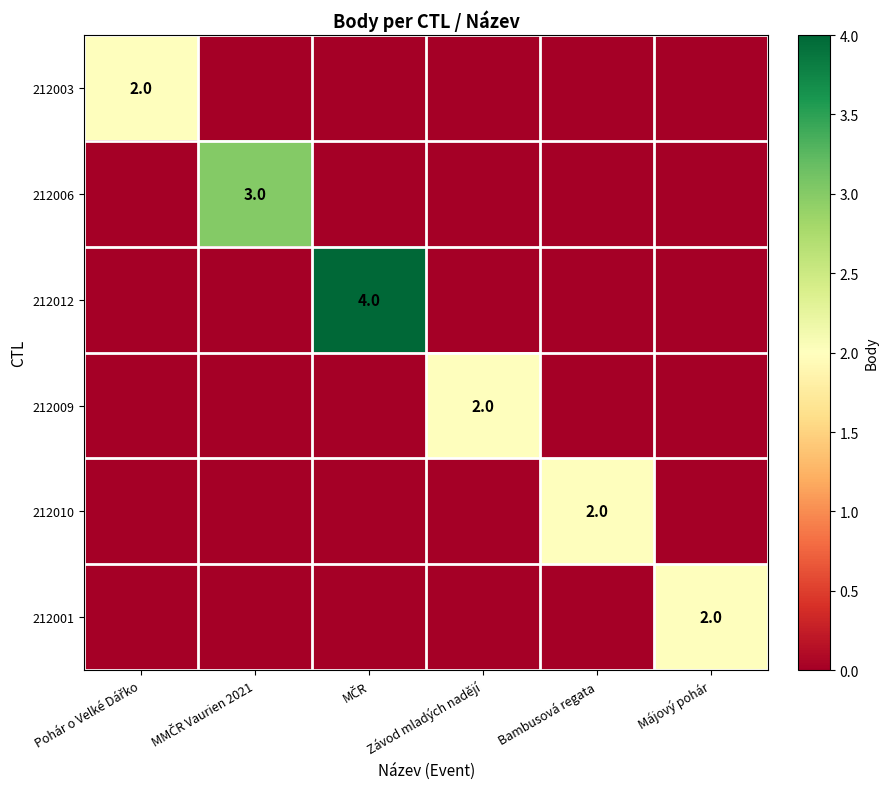

Is it true that 212010 equals 2 at Bambusová regata?

True